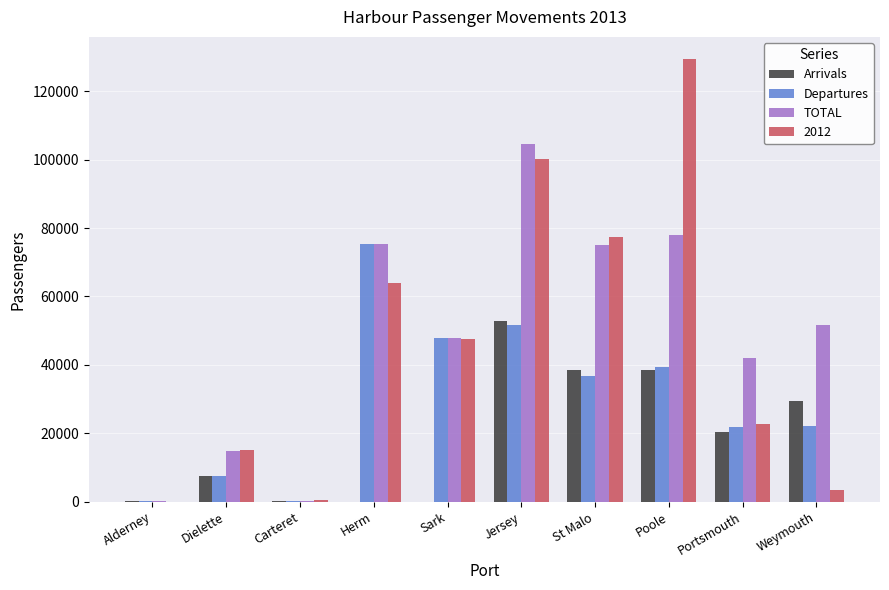

The value of Arrivals at Poole is 38478. True or false?

True